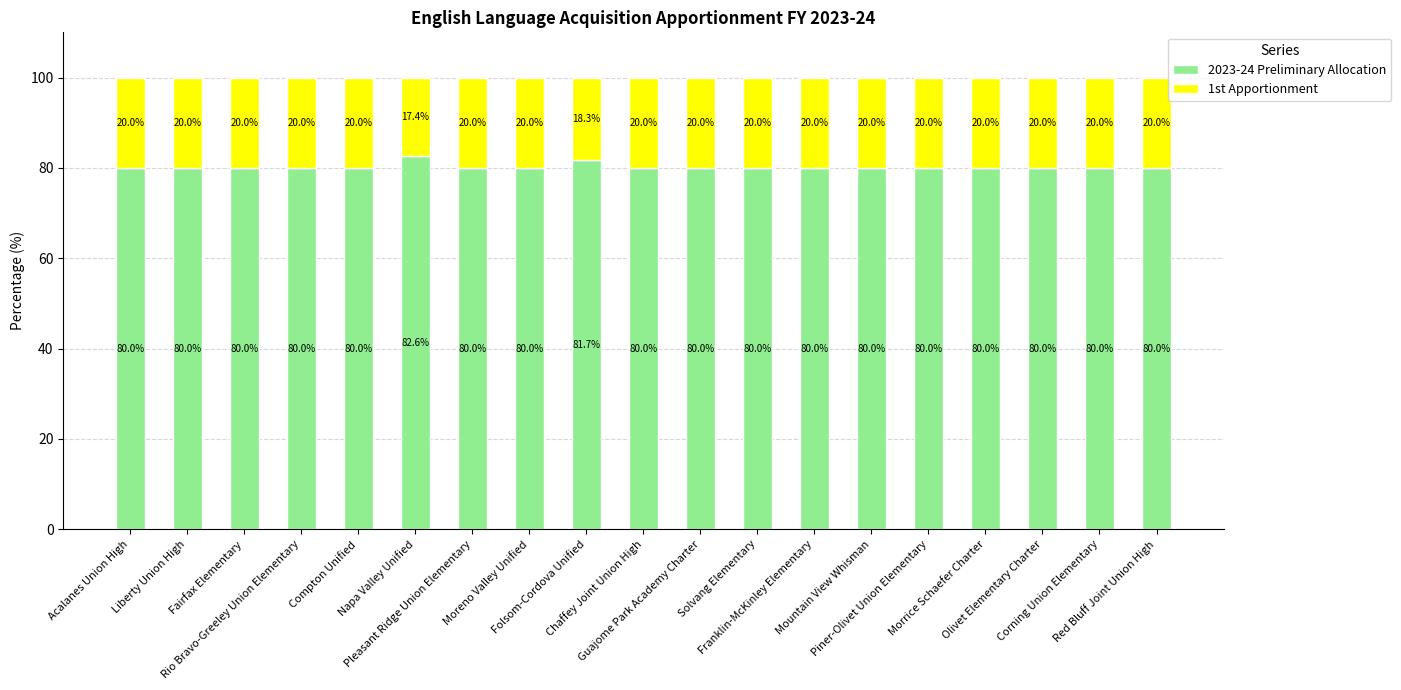

What is the highest value of the 2023-24 Preliminary Allocation series?

82.6